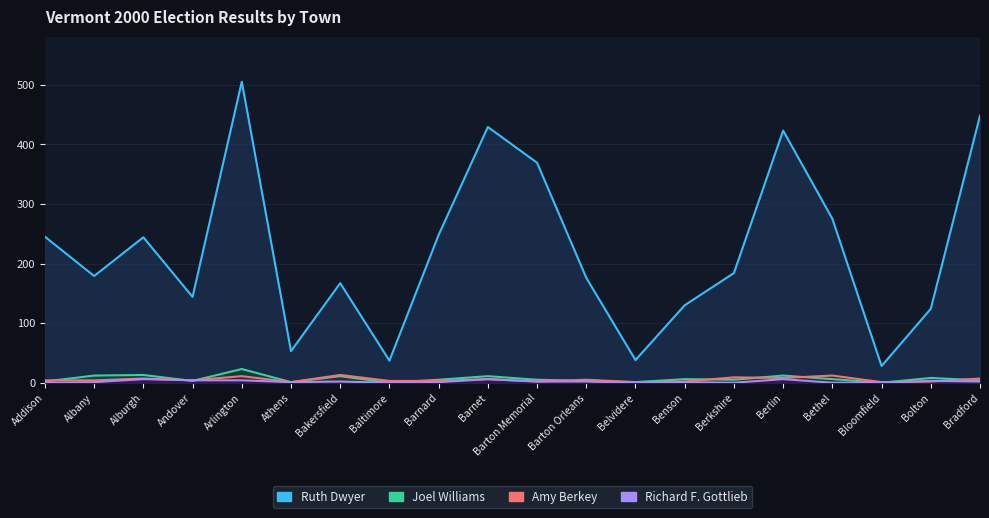

What is the value of the Ruth Dwyer point at the 9th from the left?

248